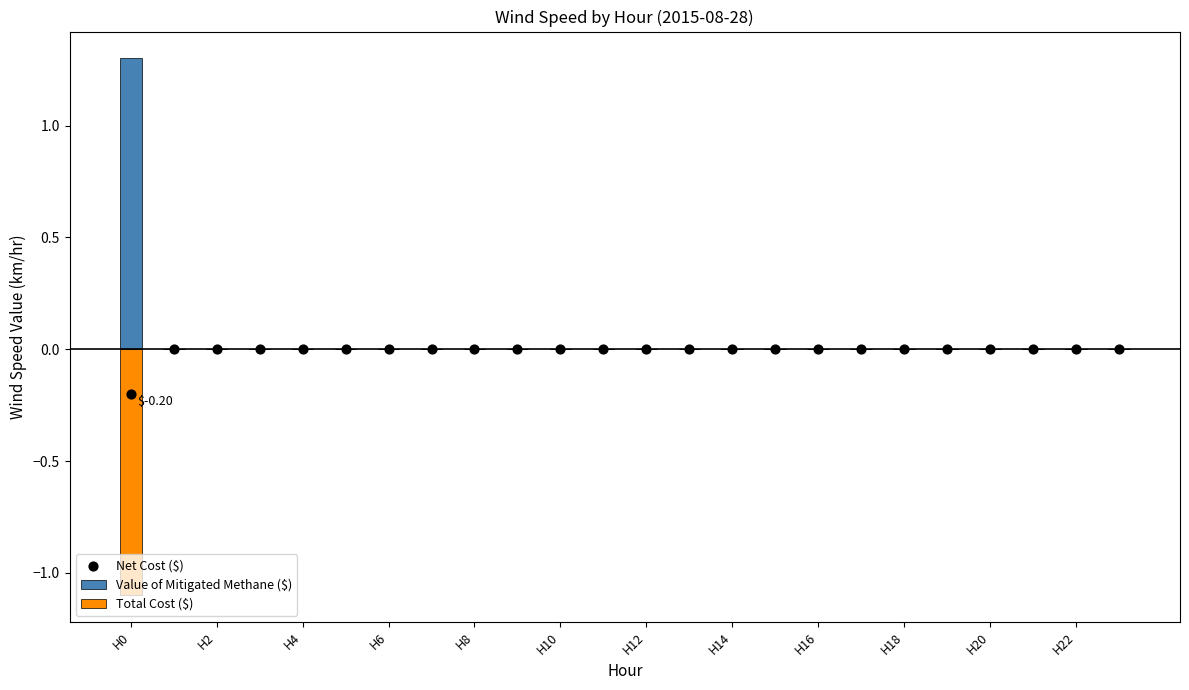

Which series contains the lowest Y value?

Total Cost ($)